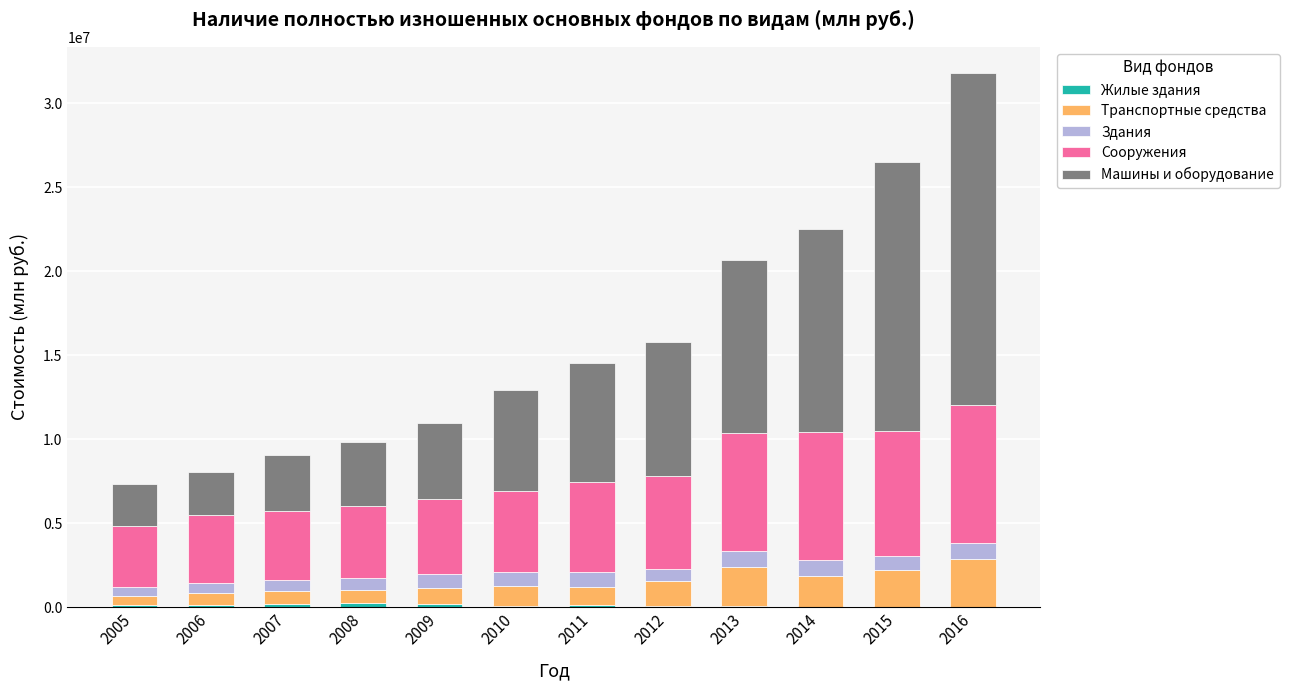

At which category is the sum across all series the highest?

2016